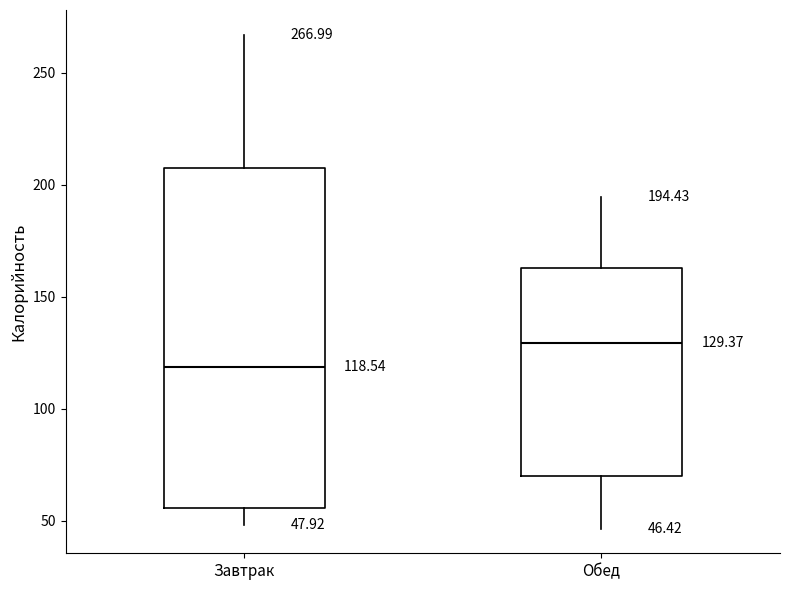

Which box is the tallest, from its lower edge to its upper edge?

Завтрак